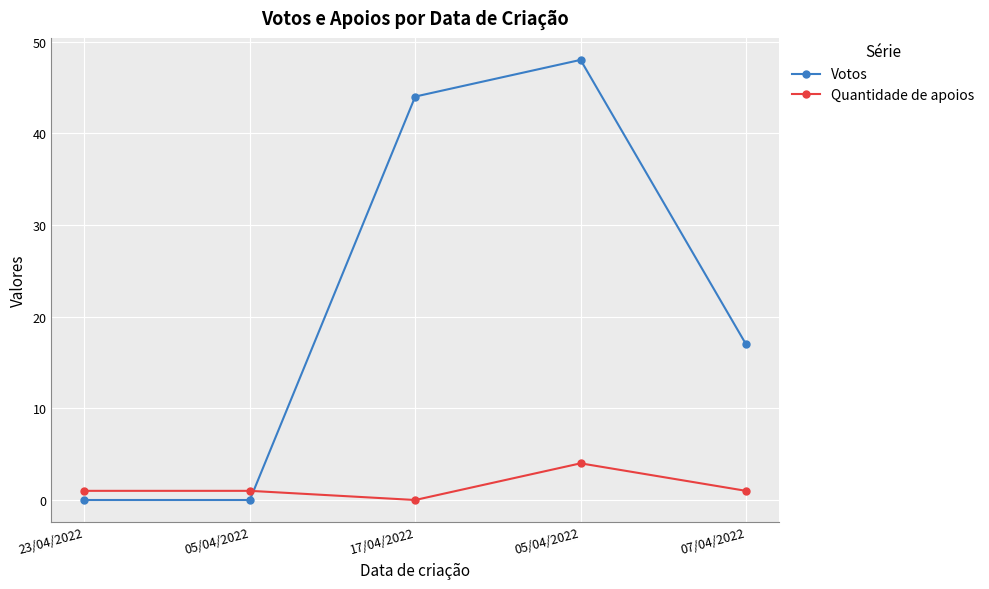

Is the value of Votos at 05/04/2022 greater than the value of Quantidade de apoios at 23/04/2022?

No